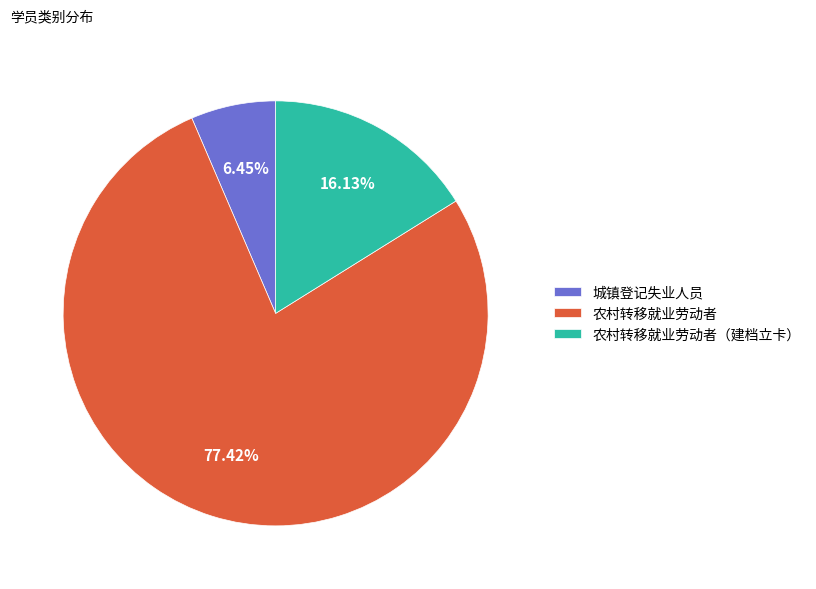

What percentage is NOT represented by 农村转移就业劳动者?

22.6%